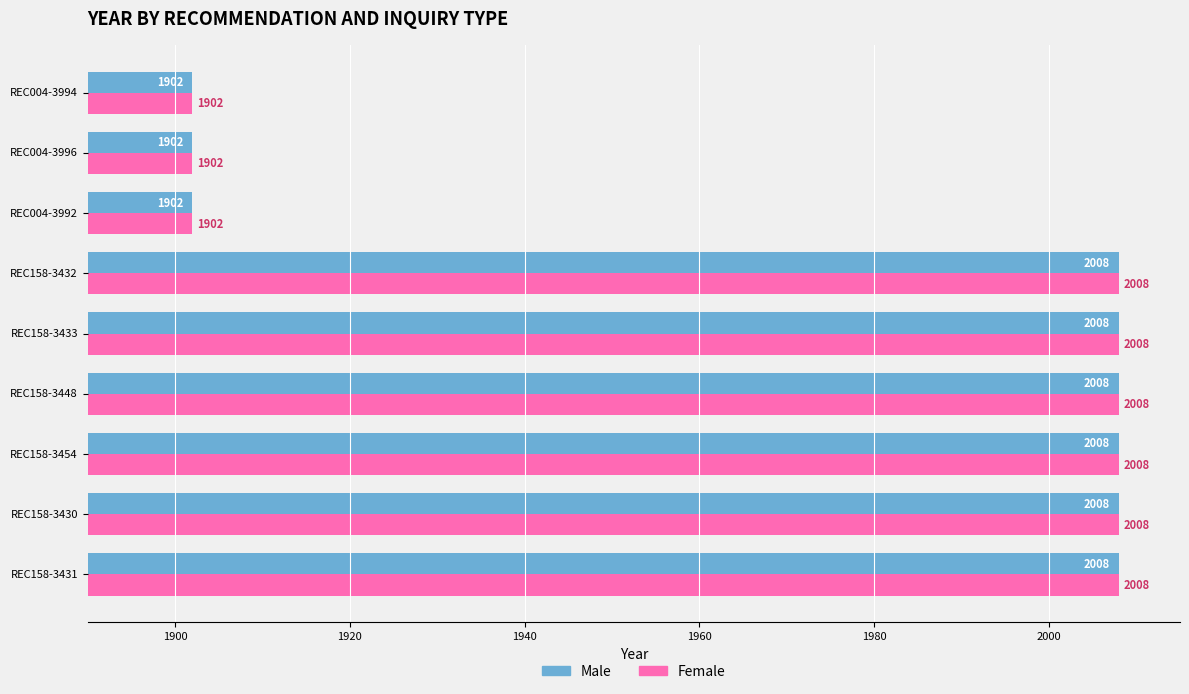

What is the difference between the second highest and minimum values in the Female series?

106